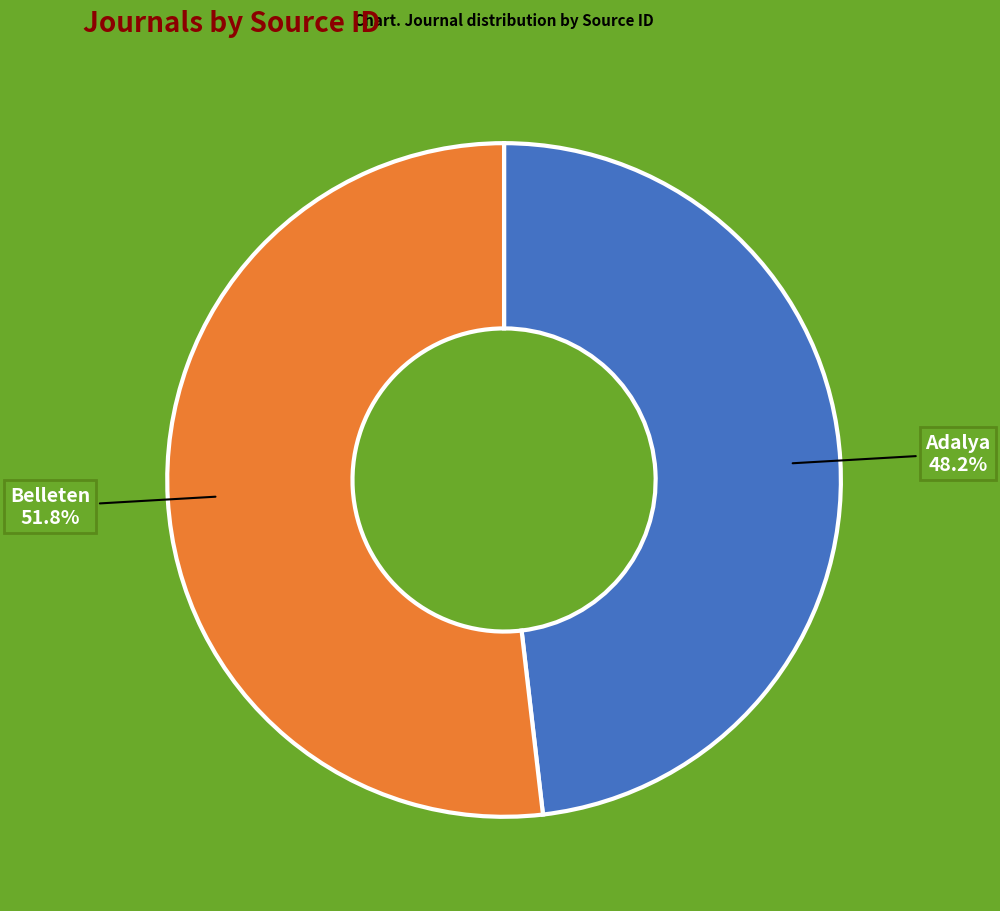

Is it true that Belleten is 65% of the pie?

False